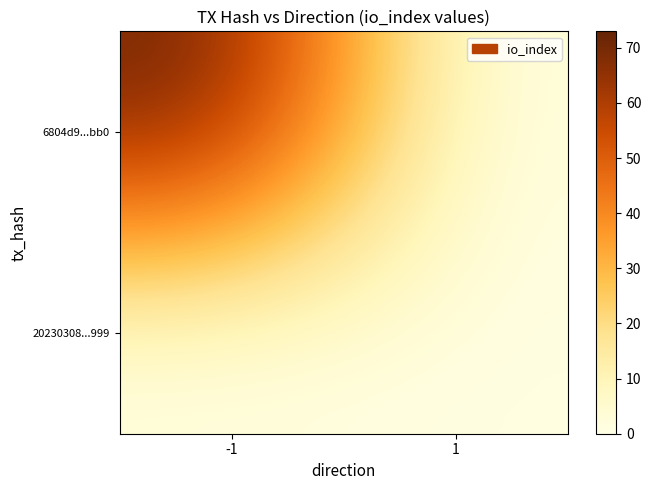

What is the maximum value shown in the chart?

73